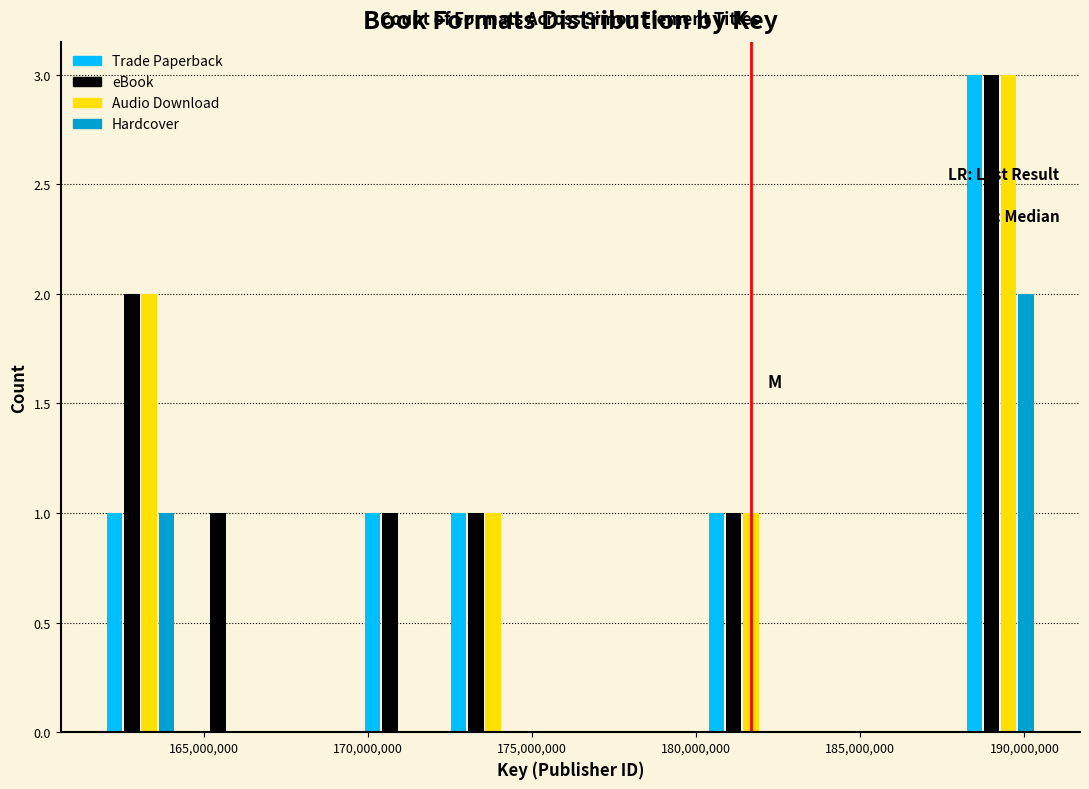

Reading left to right, list every range on the x-axis with the height of the bar of each series over it. Neither the bar edges nor the heights are printed on the chart, so give them approximately, as read against the axes.

162000000 to 164500000: Trade Paperback=1	eBook=2	Audio Download=2	Hardcover=1
164500000 to 167000000: Trade Paperback=0	eBook=1	Audio Download=0	Hardcover=0
167000000 to 169500000: Trade Paperback=0	eBook=0	Audio Download=0	Hardcover=0
169500000 to 172000000: Trade Paperback=1	eBook=1	Audio Download=0	Hardcover=0
172000000 to 175000000: Trade Paperback=1	eBook=1	Audio Download=1	Hardcover=0
175000000 to 177500000: Trade Paperback=0	eBook=0	Audio Download=0	Hardcover=0
177500000 to 180000000: Trade Paperback=0	eBook=0	Audio Download=0	Hardcover=0
180000000 to 182500000: Trade Paperback=1	eBook=1	Audio Download=1	Hardcover=0
182500000 to 185500000: Trade Paperback=0	eBook=0	Audio Download=0	Hardcover=0
185500000 to 188000000: Trade Paperback=0	eBook=0	Audio Download=0	Hardcover=0
188000000 to 190500000: Trade Paperback=3	eBook=3	Audio Download=3	Hardcover=2